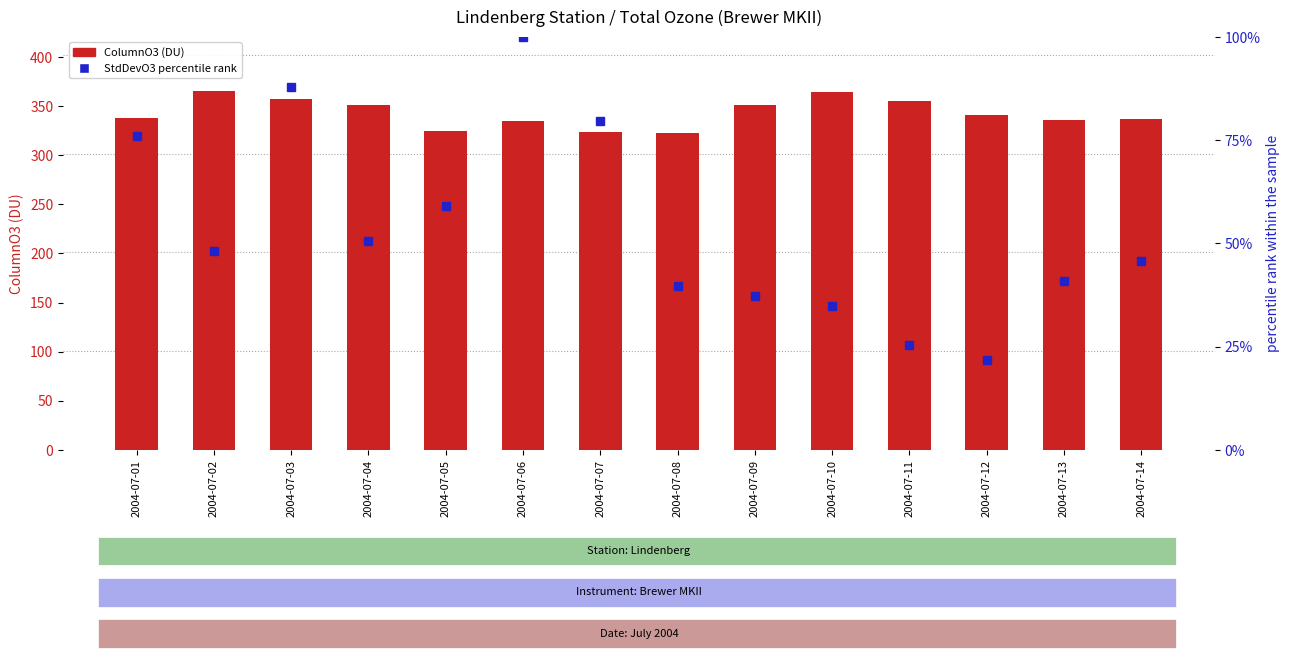

What is the maximum value shown in the chart?

365.6